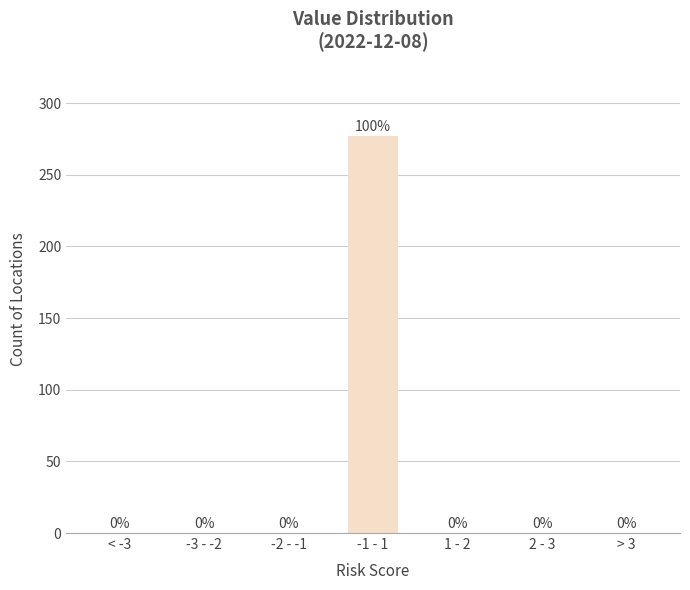

Reading right to left, transcribe all the data shown in this chart.

> 3=0	2 - 3=0	1 - 2=0	-1 - 1=277	-2 - -1=0	-3 - -2=0	< -3=0